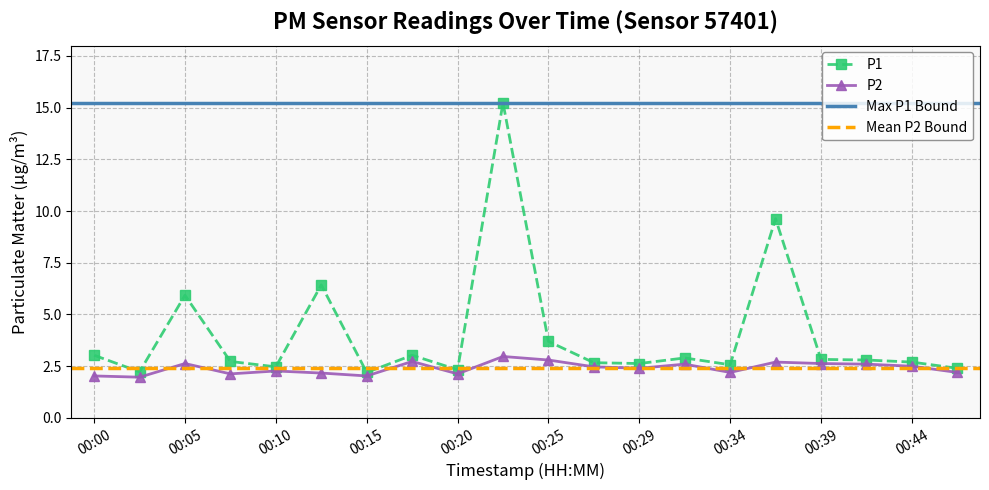

True or false: P2 and P1 cross at least once.

False